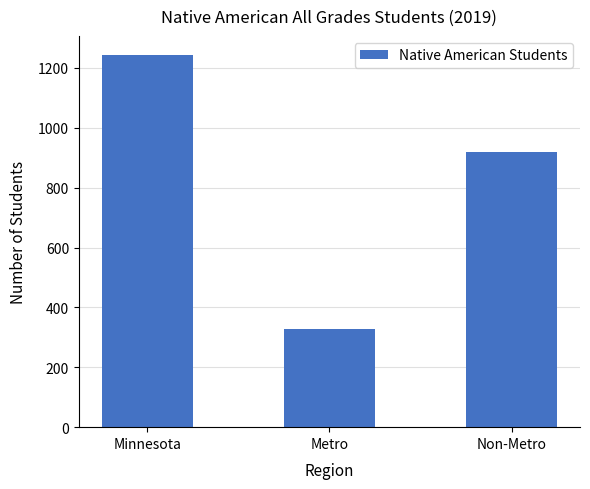

Read the value at Non-Metro.

918